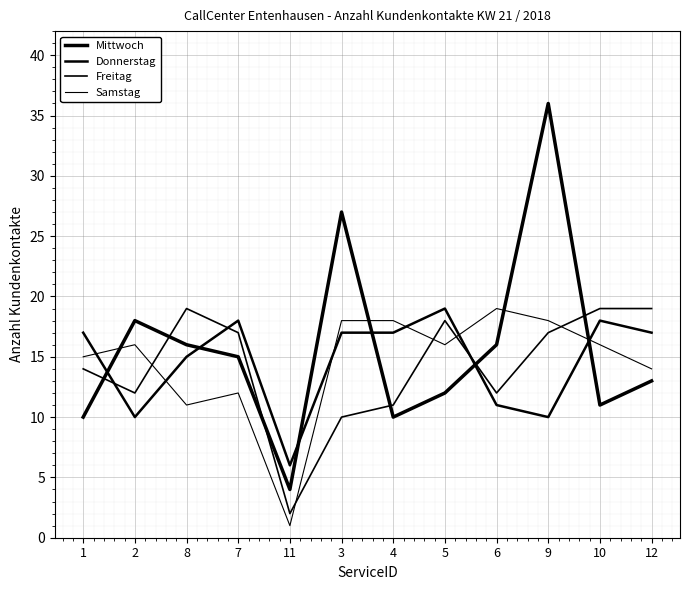

Is it true that Mittwoch equals 16 at 8?

True